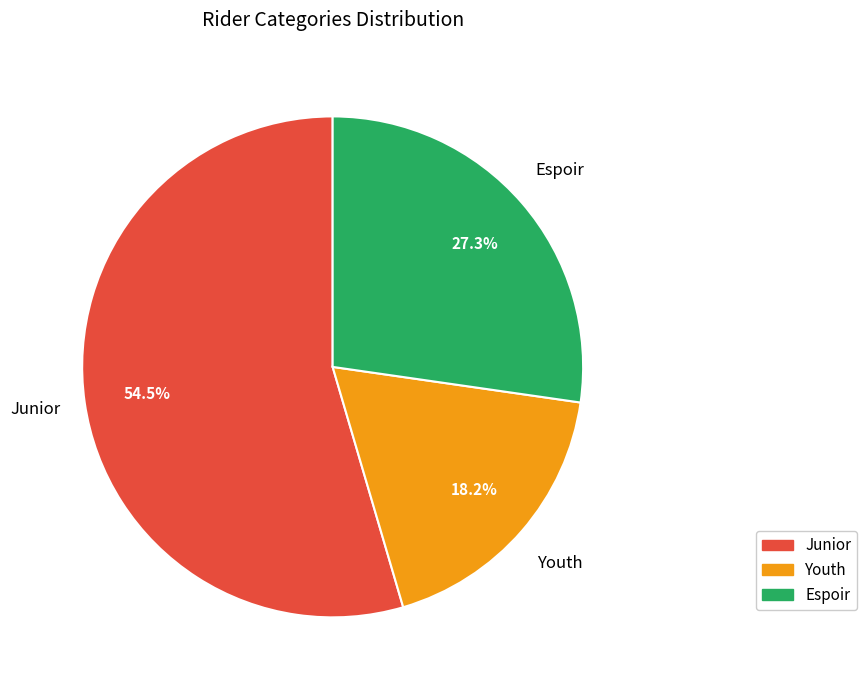

To the nearest percent, what portion does Espoir represent?

27%